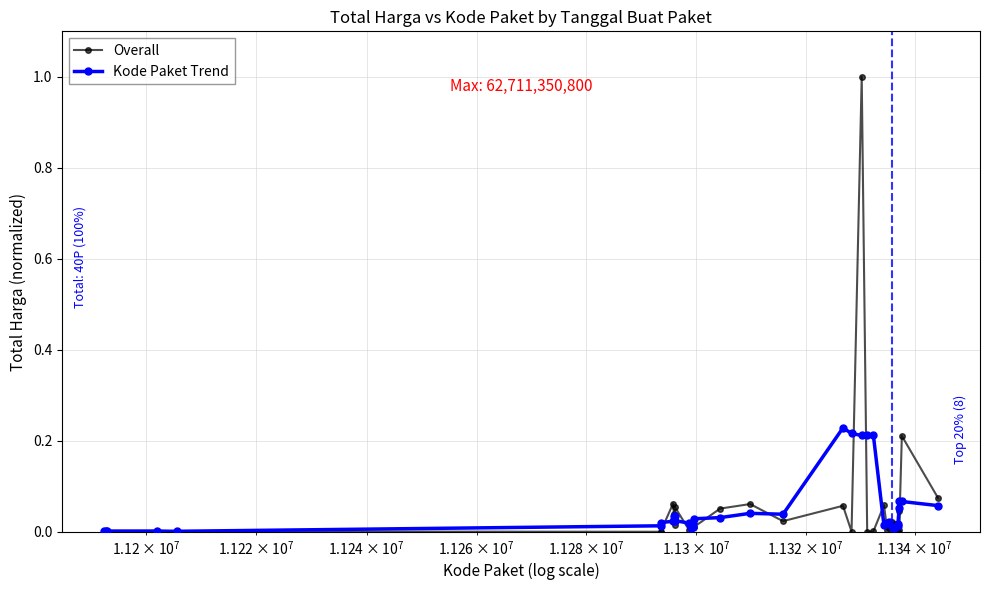

What are all the series names shown in the legend?

Overall, Kode Paket Trend